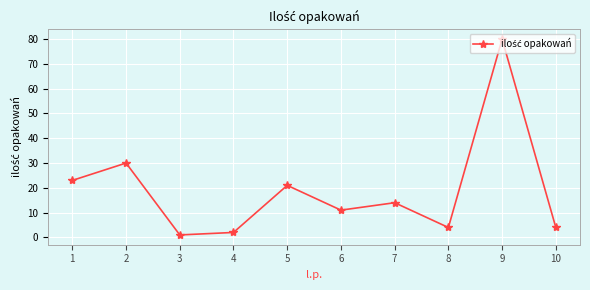

What is the difference between the maximum and minimum values?

79